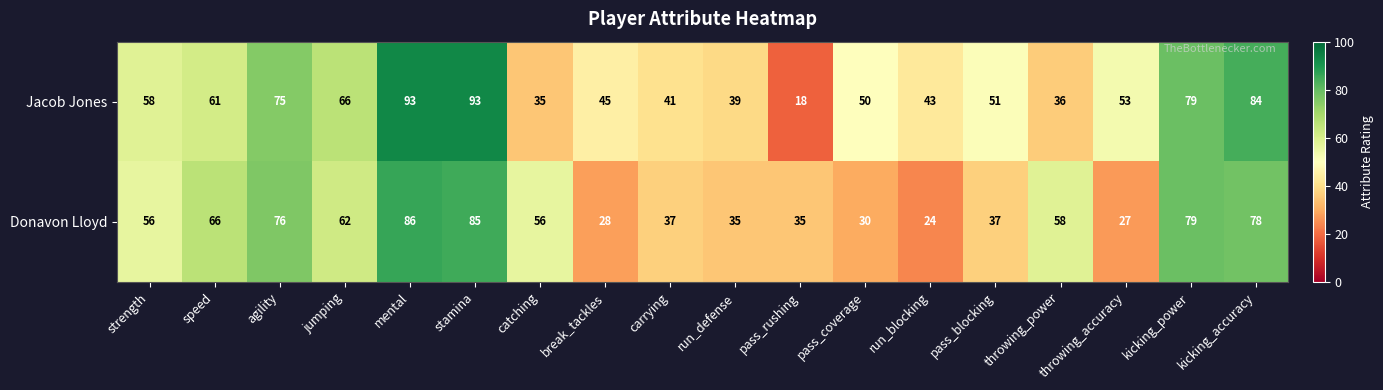

What is the sum of the Jacob Jones values at stamina and strength?

151